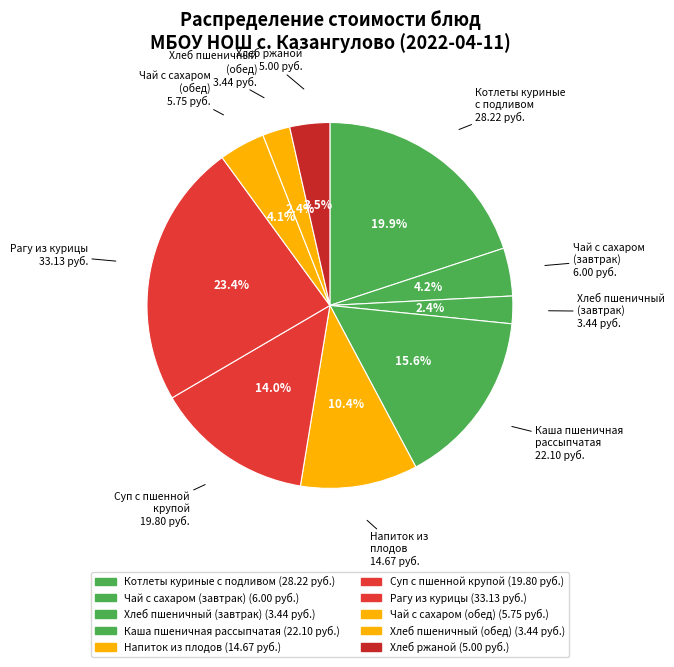

How many segments does this pie chart have?

10